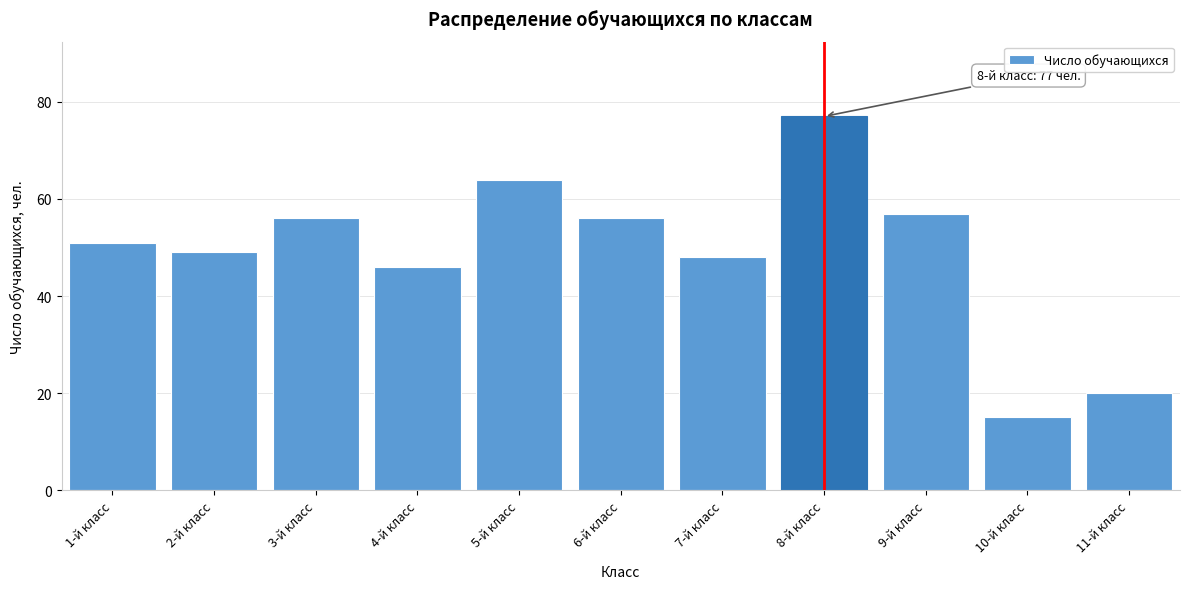

Reading left to right, what are all the values shown in this chart?

1-й класс=51	2-й класс=49	3-й класс=56	4-й класс=46	5-й класс=64	6-й класс=56	7-й класс=48	8-й класс=77	9-й класс=57	10-й класс=15	11-й класс=20